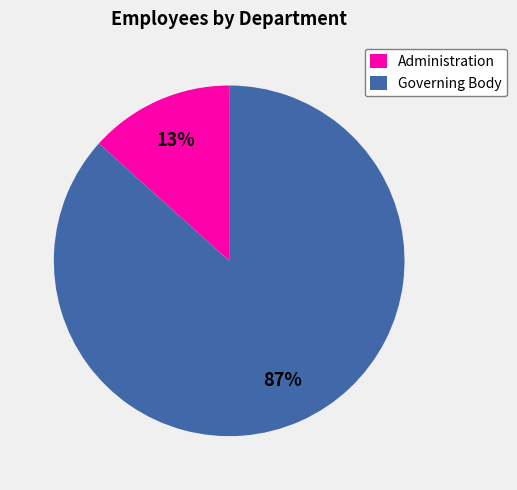

Is the sum of Governing Body and Administration greater than half?

Yes